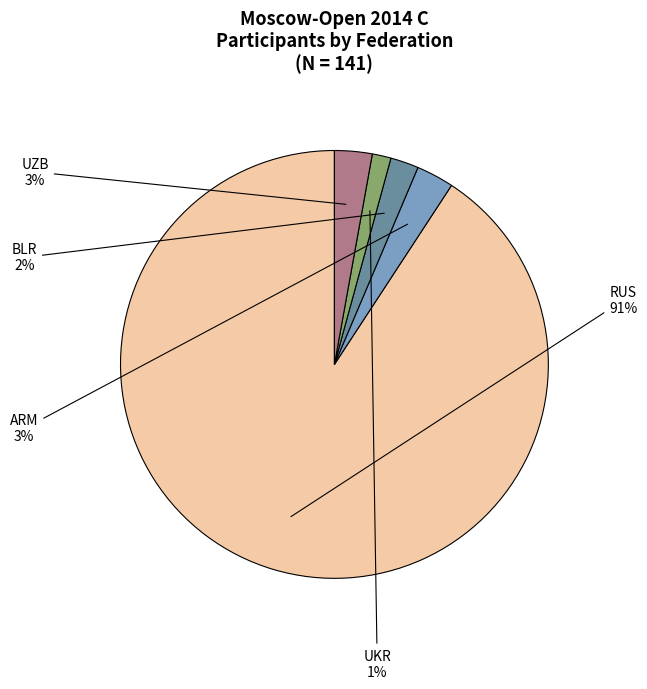

The BLR slice represents 2% of the pie. True or false?

True